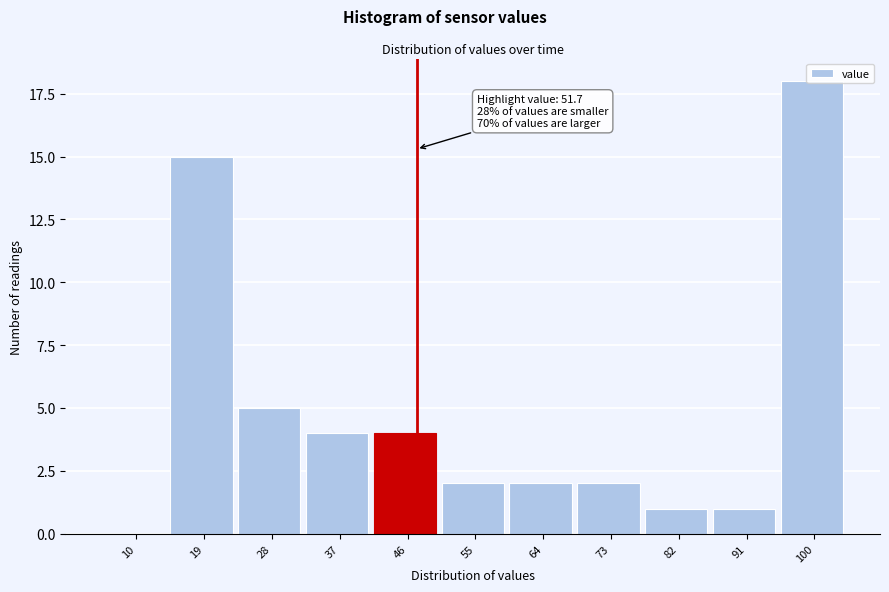

Where is the data nearest to the value 9?

28